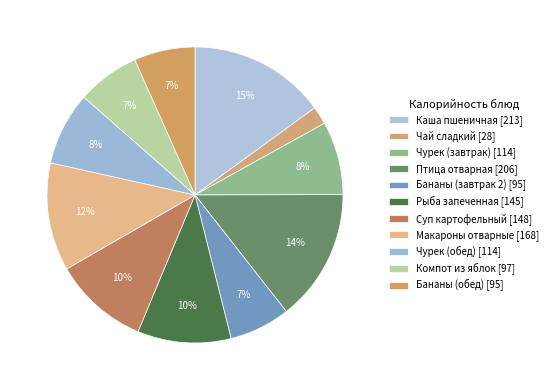

The Рыба запеченная slice represents 1% of the pie. True or false?

False